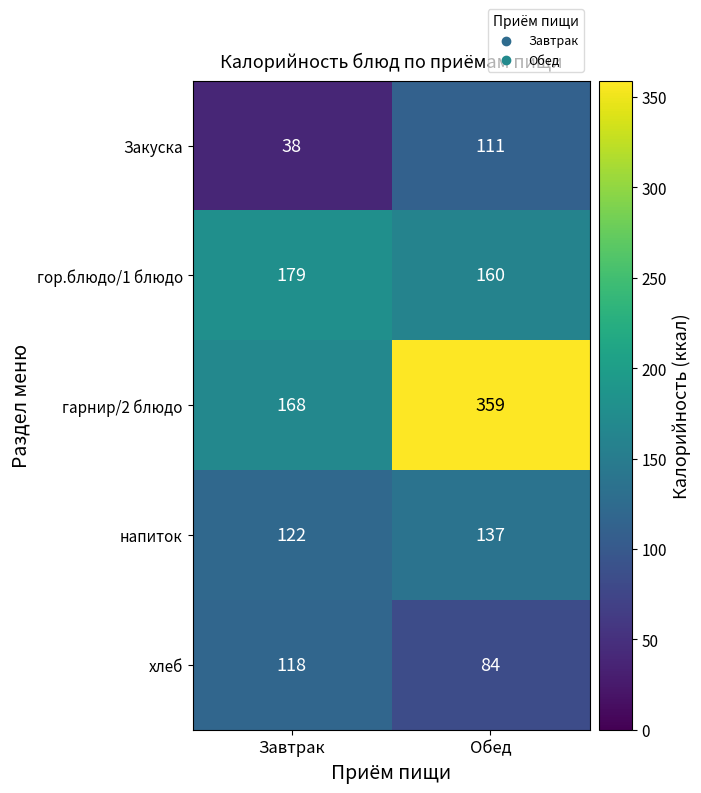

What is the difference between the гор.блюдо/1 блюдо values at Обед and Завтрак?

19